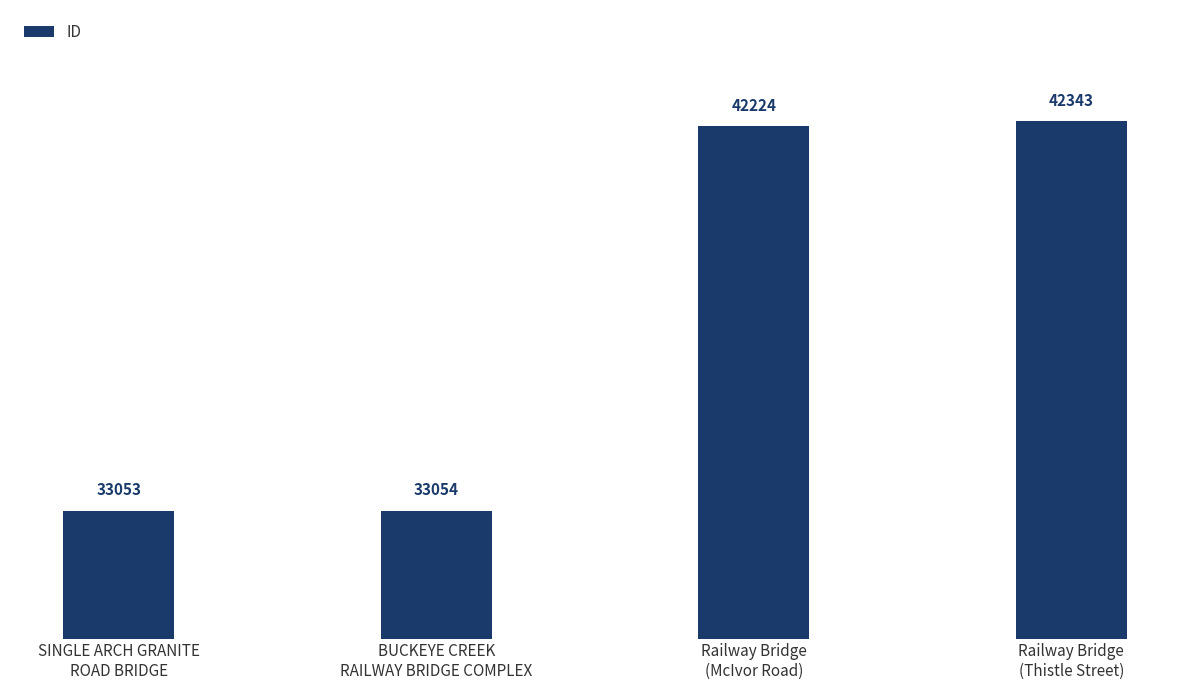

How many data points are less than 42224?

2